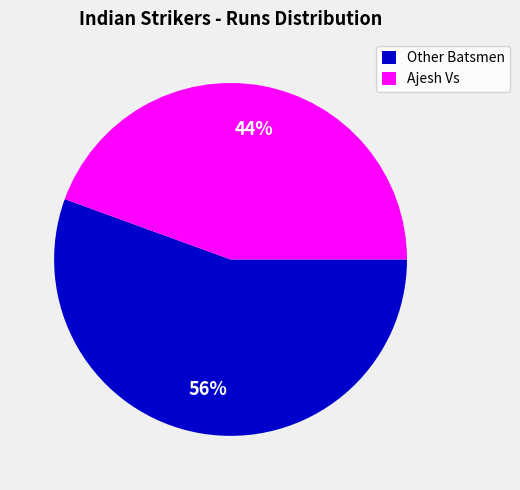

What is the largest slice in the pie chart?

Other Batsmen